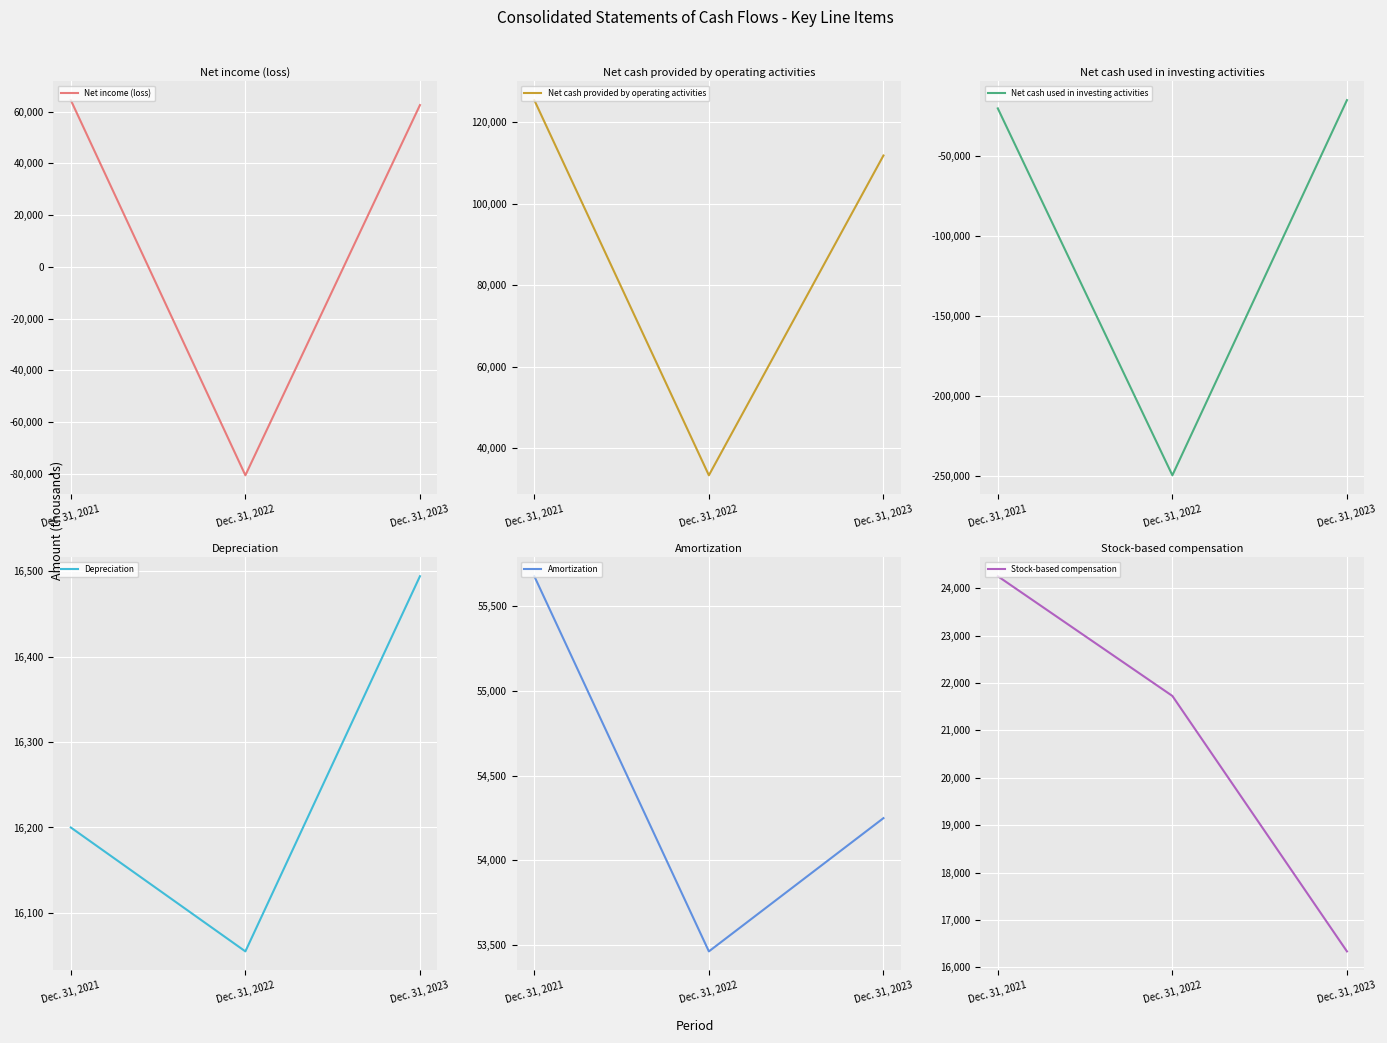

What is the value of the Net income (loss) point at the 1st from the left?

64459